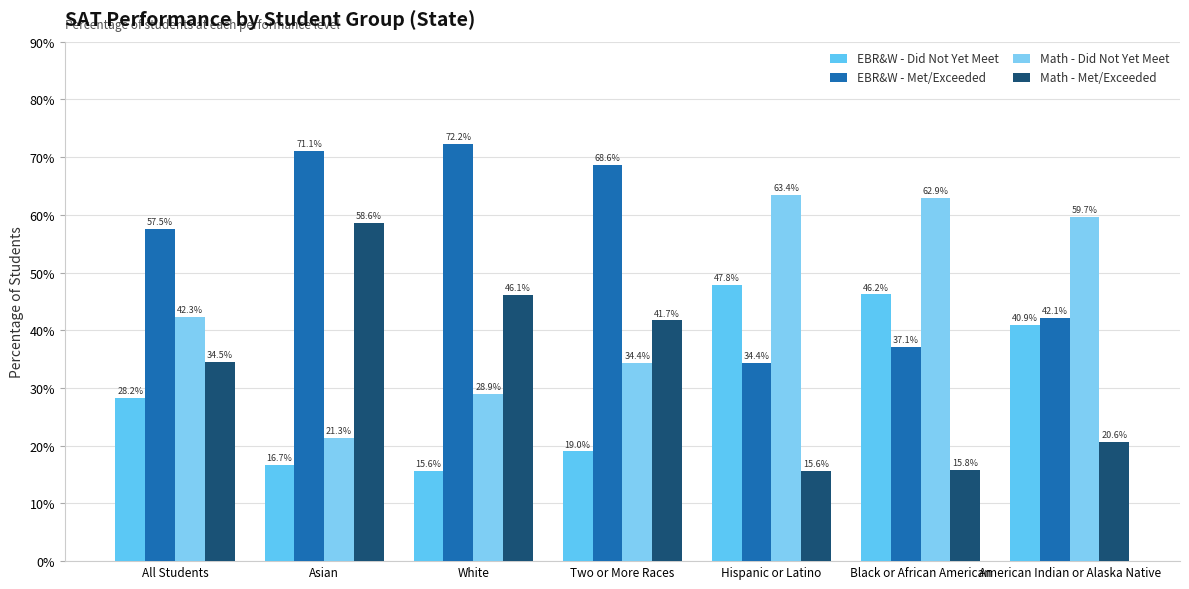

The value of Math - Did Not Yet Meet at American Indian or Alaska Native is 17.2. True or false?

False